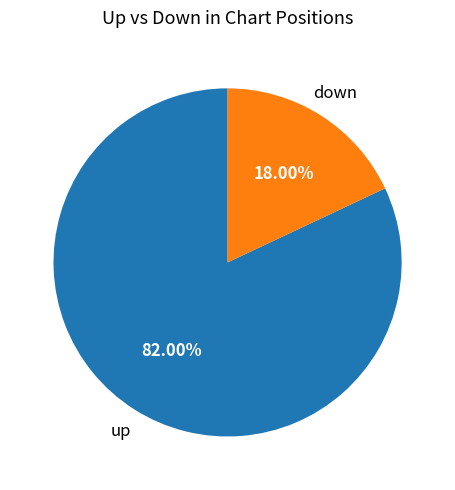

How many slices are in this pie chart?

2